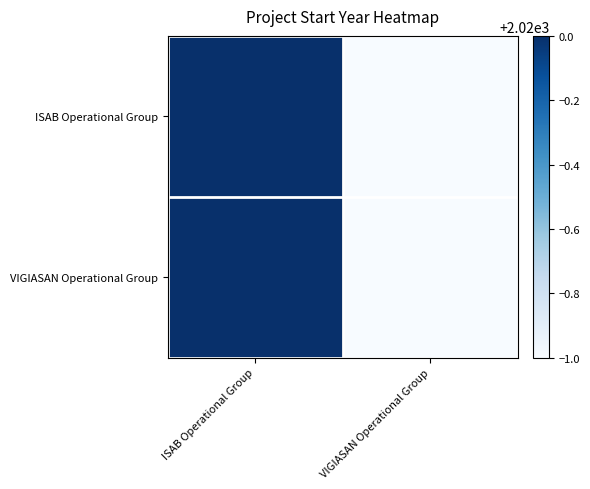

Which series has the largest total across all categories?

ISAB Operational Group